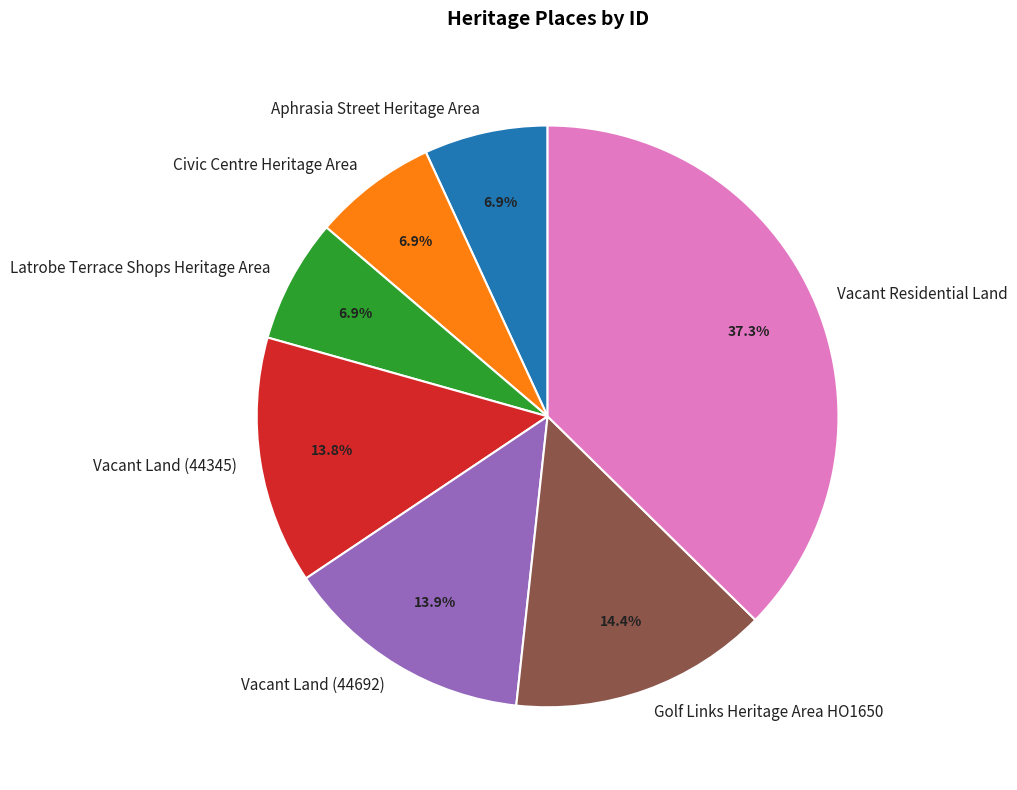

Is it true that Vacant Land (44345) is 14% of the pie?

True